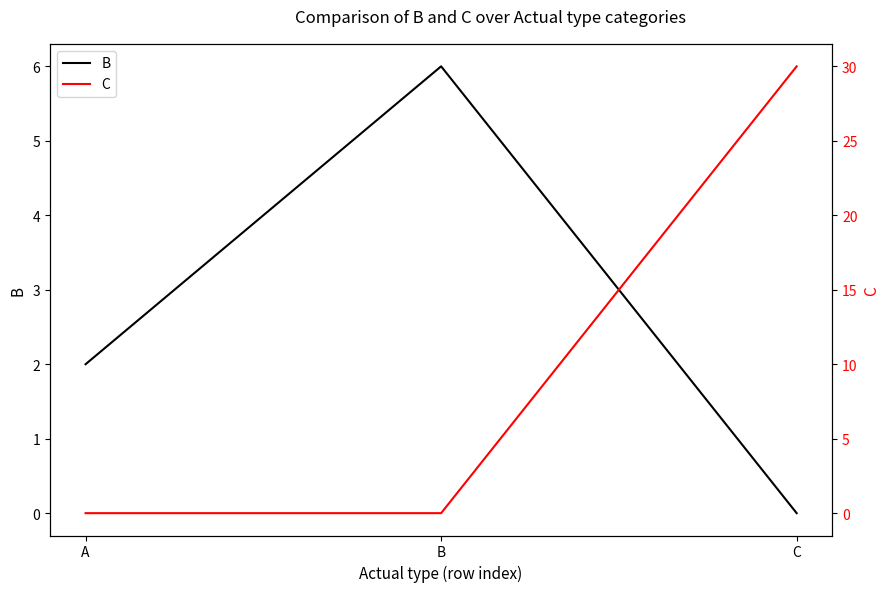

What is the highest value of the B series?

6